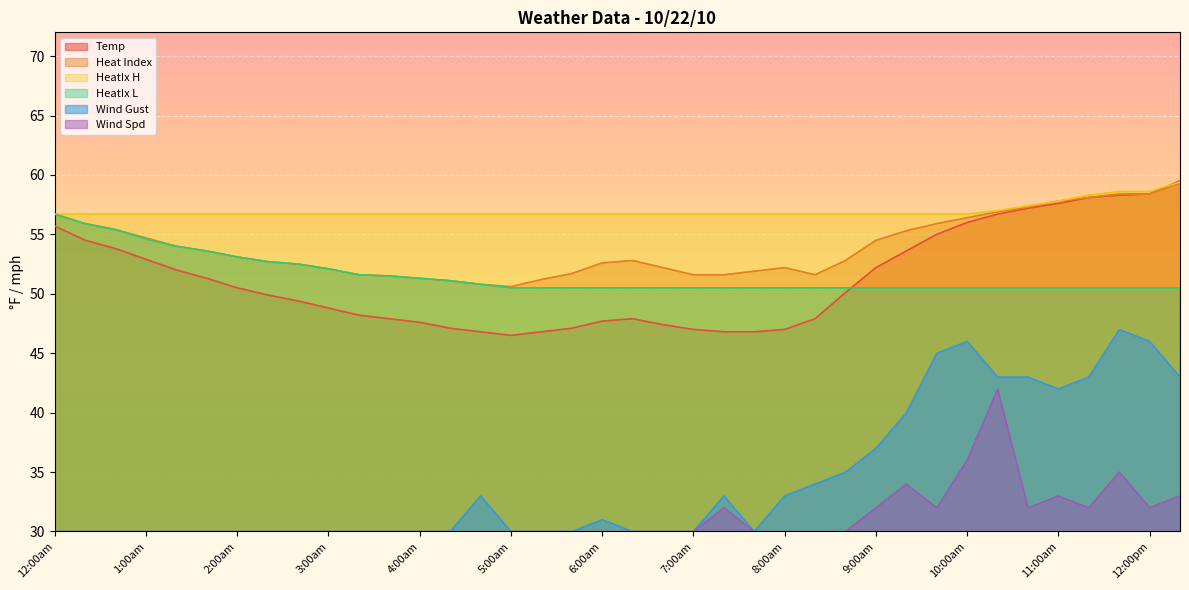

What is the sum of all Wind Spd values?

1185.0